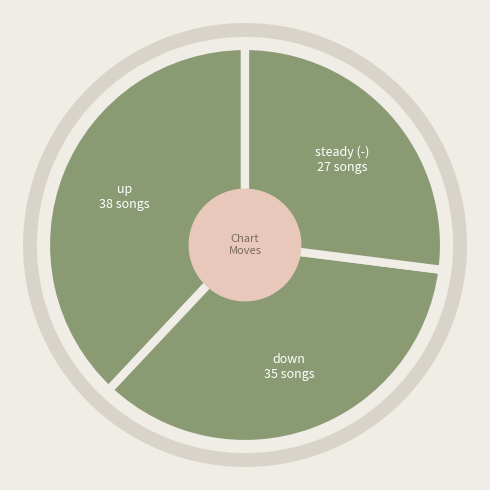

Count the number of slices in the pie.

3